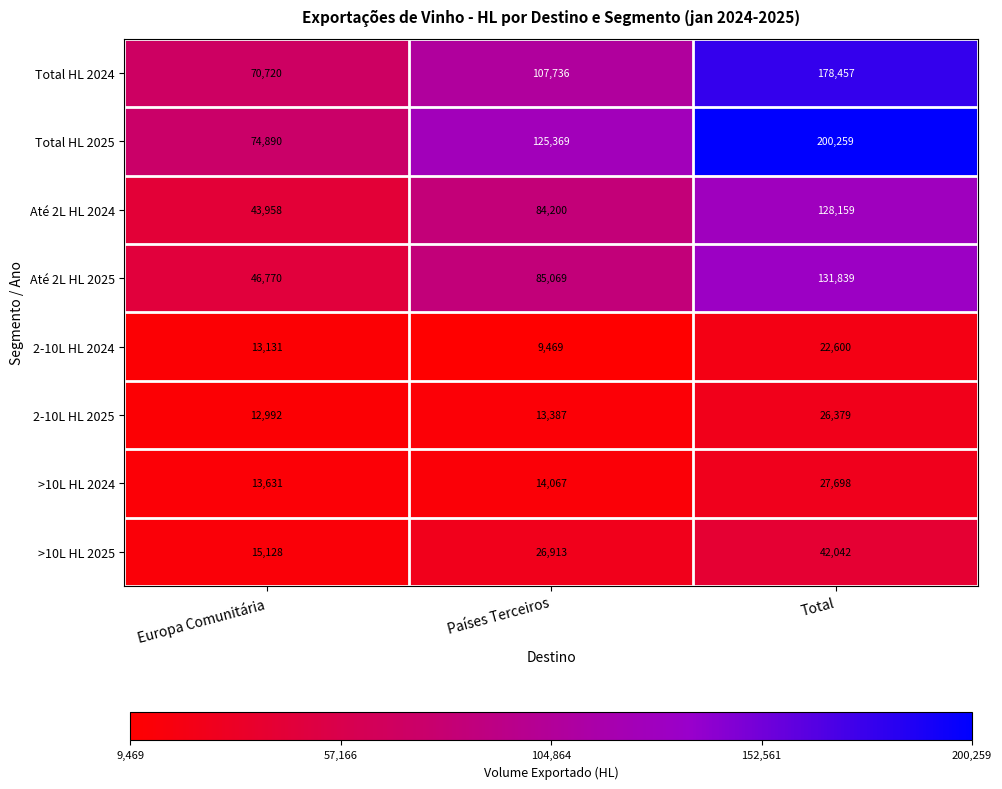

Is it true that 2-10L HL 2024 equals 13823 at Países Terceiros?

False